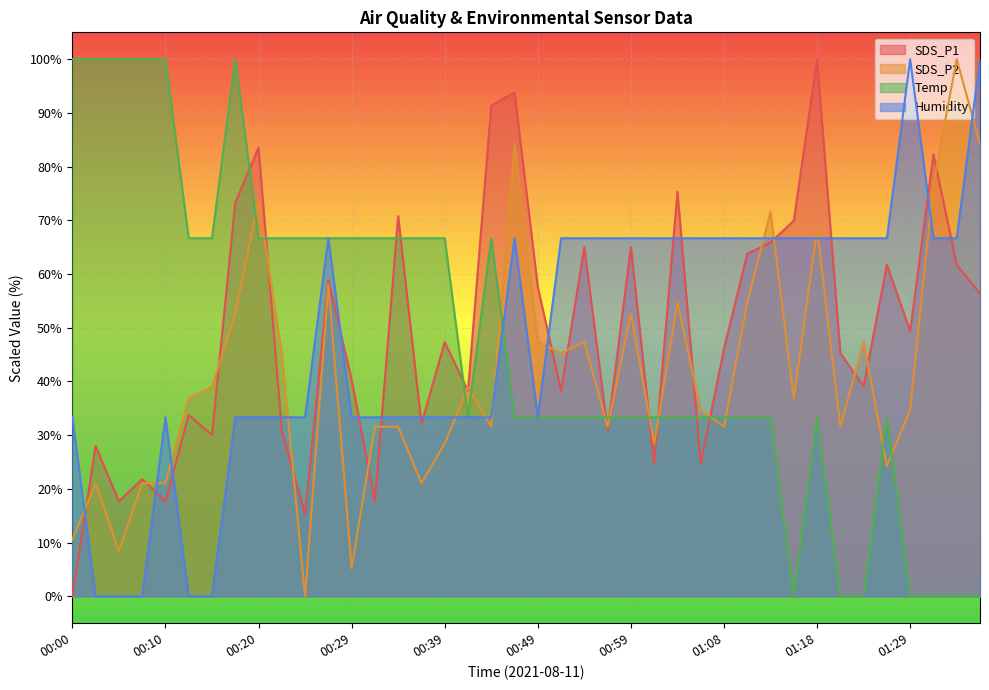

What is the sum of all Temp values?

1900.0